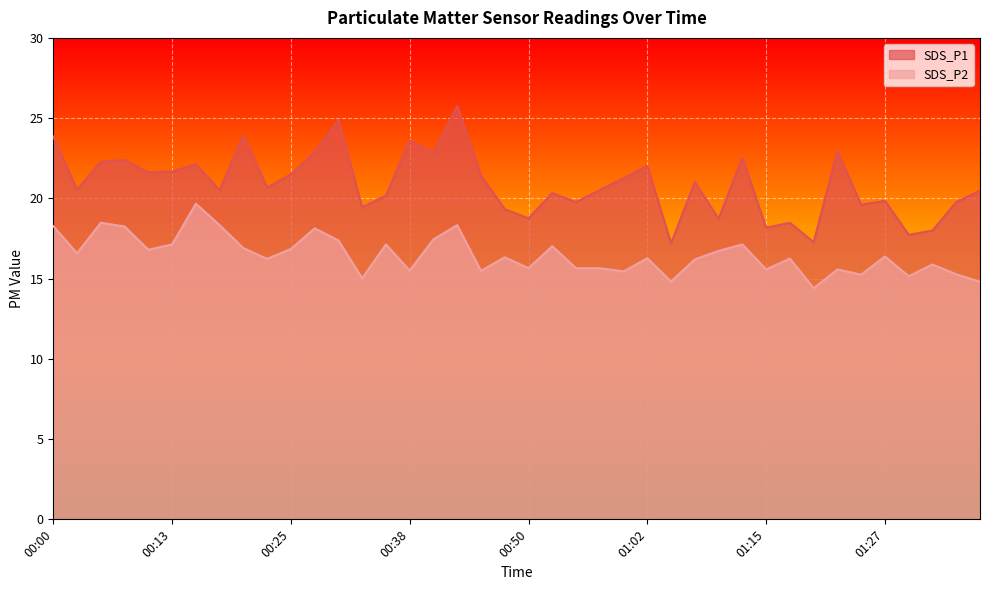

Where is SDS_P1 nearest to the value 21?

01:07